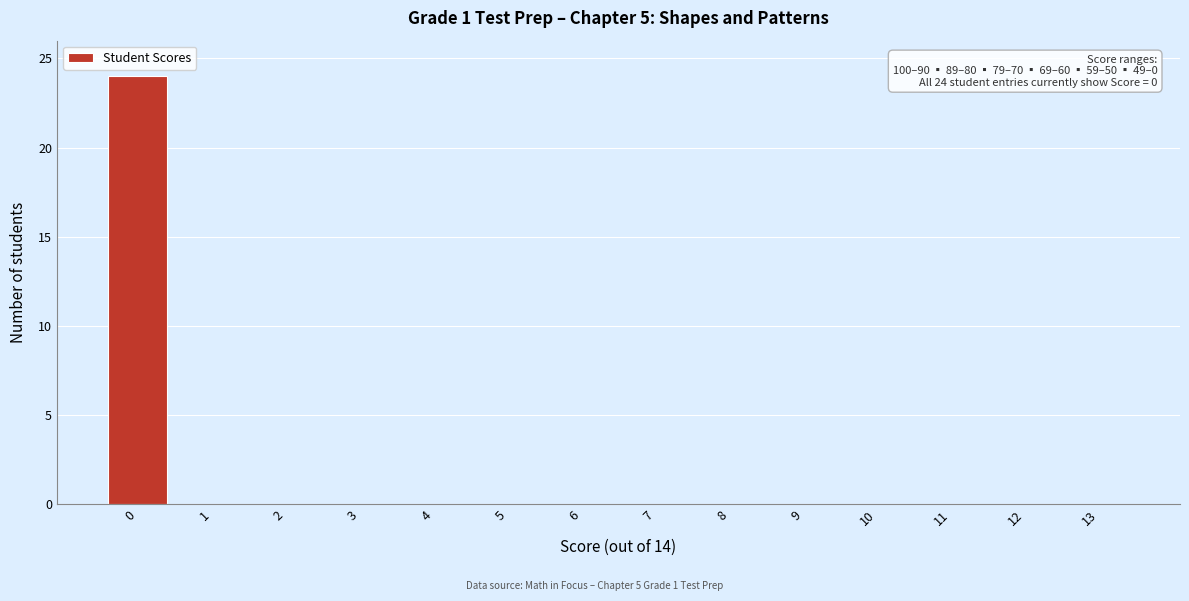

Reading right to left, transcribe all the data shown in this chart.

13=0	12=0	11=0	10=0	9=0	8=0	7=0	6=0	5=0	4=0	3=0	2=0	1=0	0=24